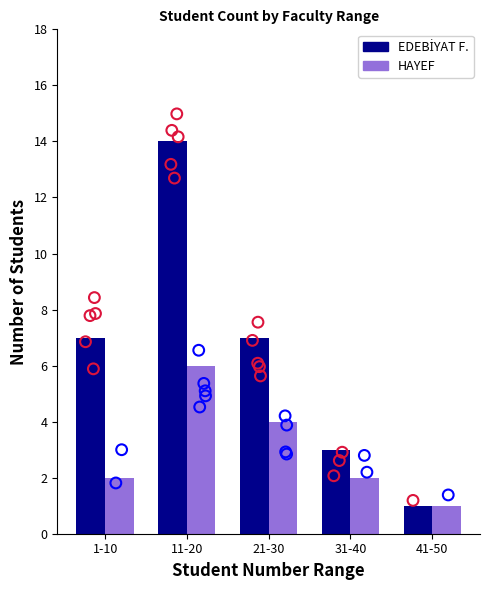

At how many categories does at least one series exceed 7?

1